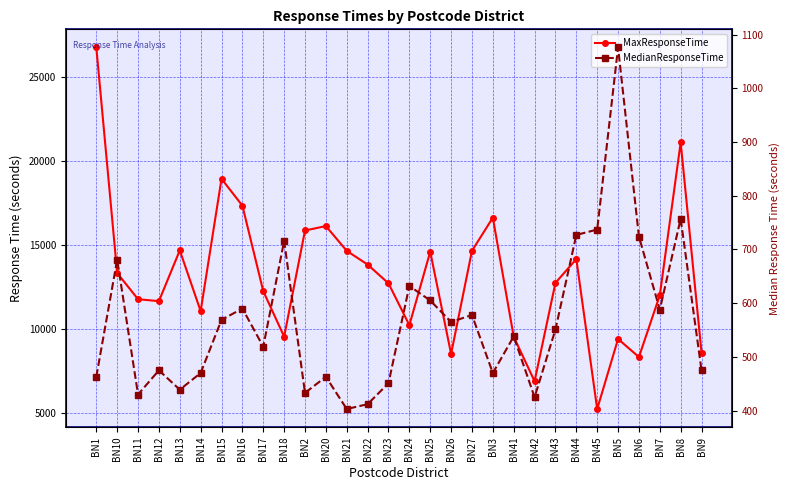

At which label is MaxResponseTime closest to 16001?

BN20